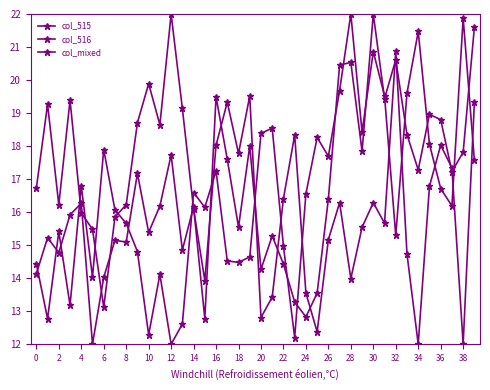

Is this an area chart (filled region under the line)?

No